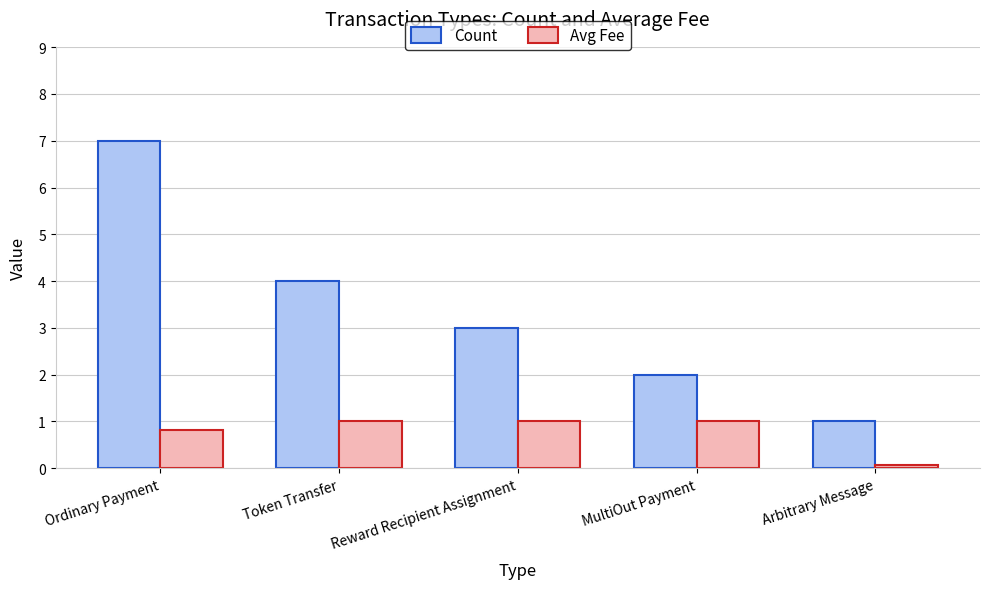

What position from the left is Token Transfer?

2